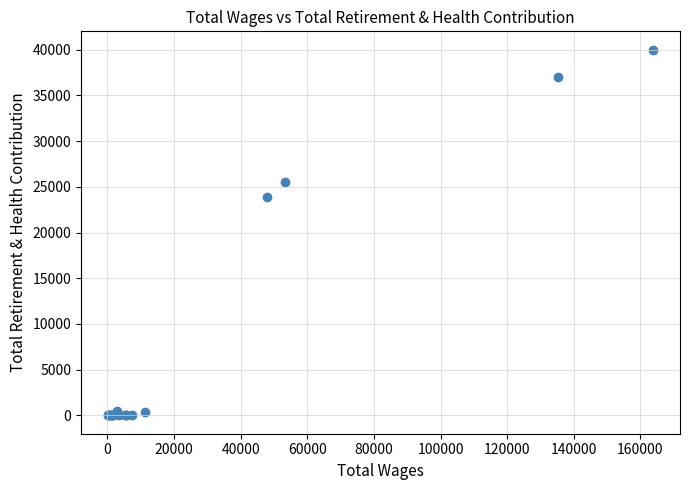

What Y value in the scatter plot is closest to 20003?

23871